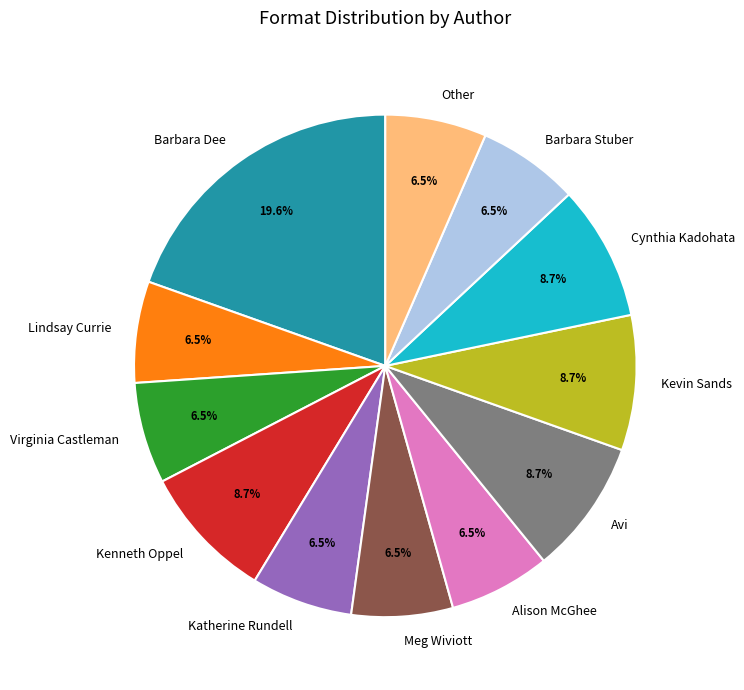

Which has a higher value, Barbara Stuber or Barbara Dee?

Barbara Dee